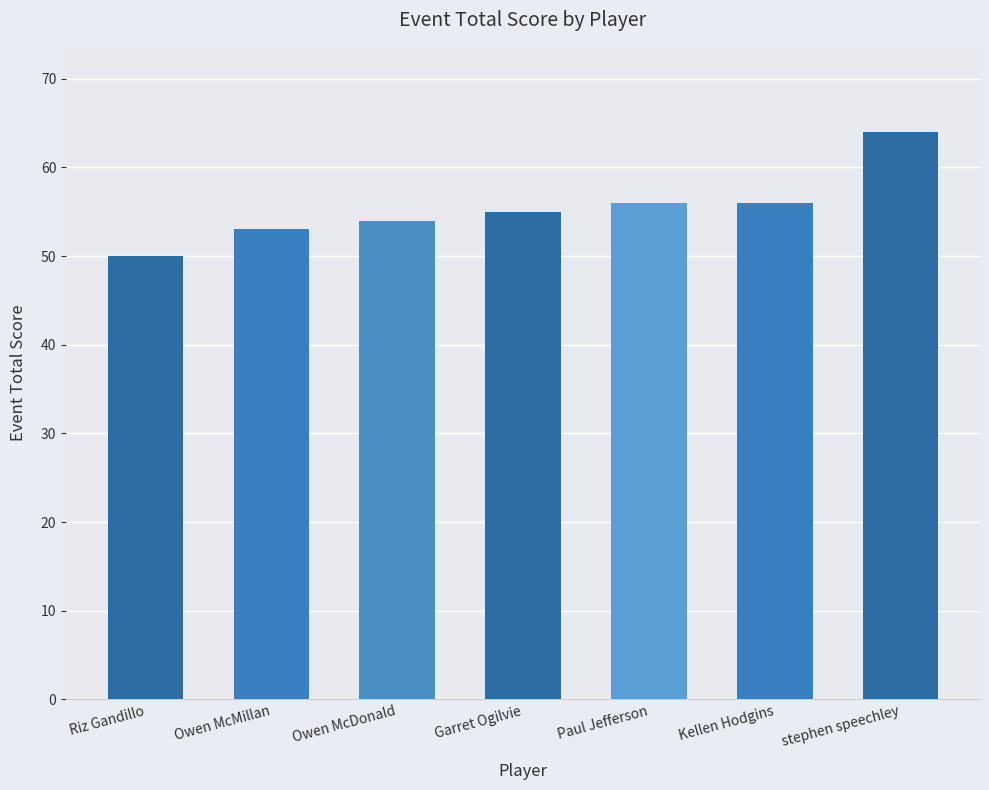

What is the sum of all values?

388